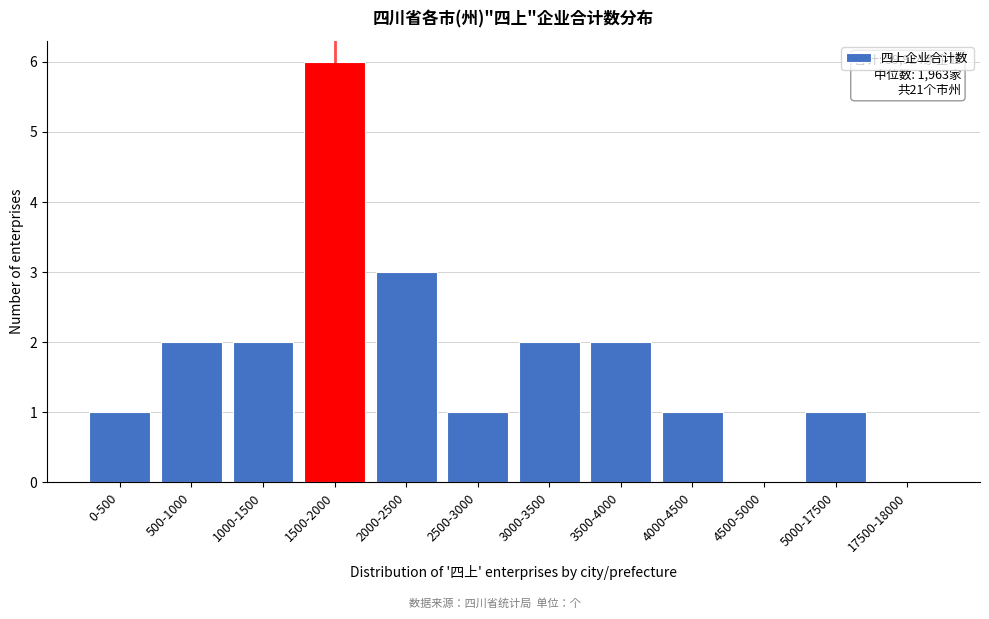

Reading left to right, transcribe all the data shown in this chart.

0-500=1	500-1000=2	1000-1500=2	1500-2000=6	2000-2500=3	2500-3000=1	3000-3500=2	3500-4000=2	4000-4500=1	4500-5000=0	5000-17500=1	17500-18000=0